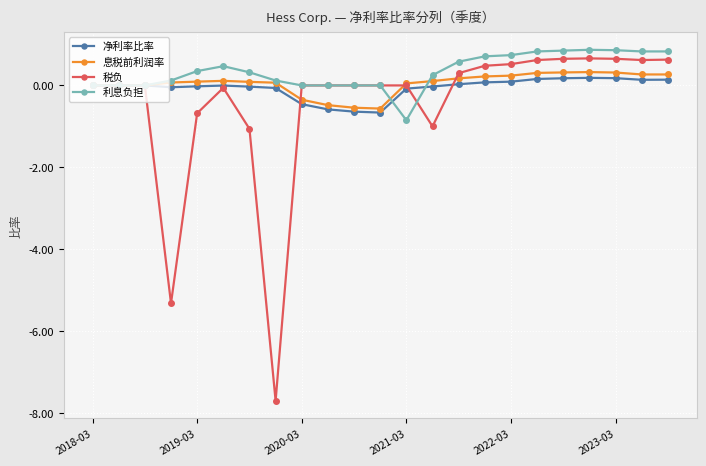

What is the minimum value shown in the chart?

-7.7